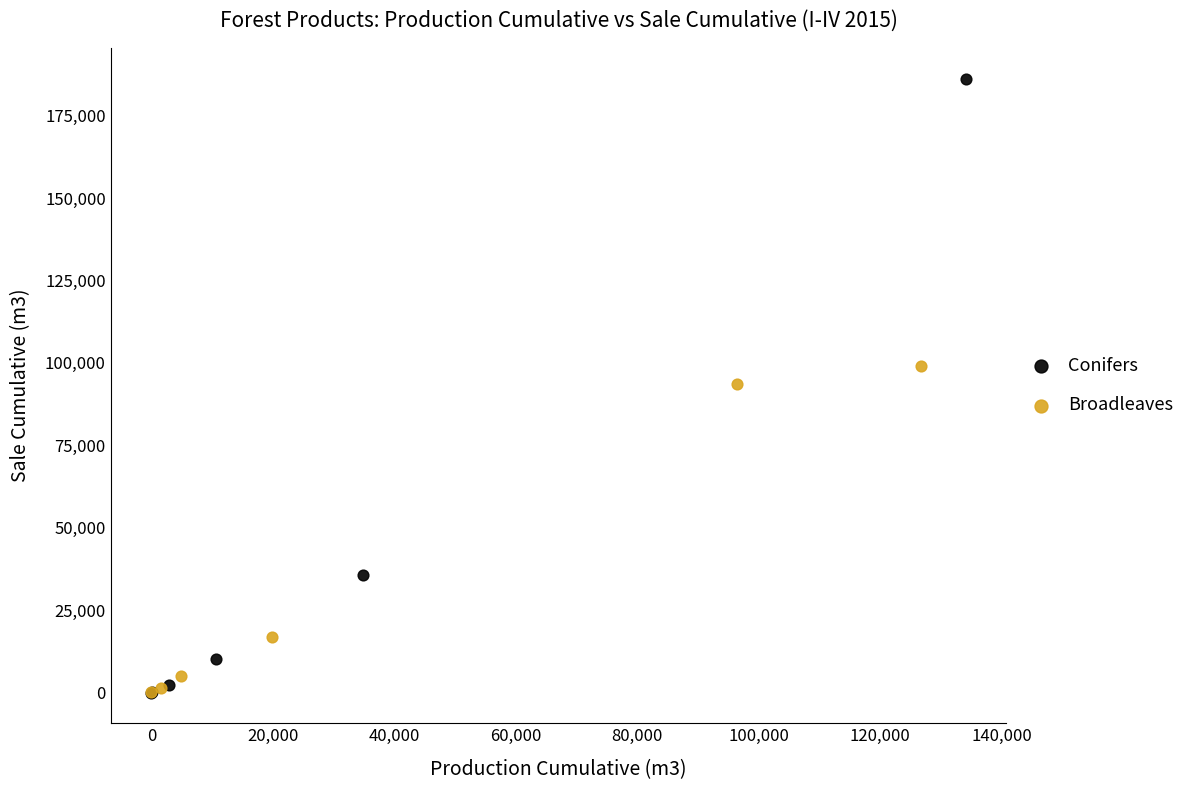

Which series has the largest Y range (max minus min)?

Conifers